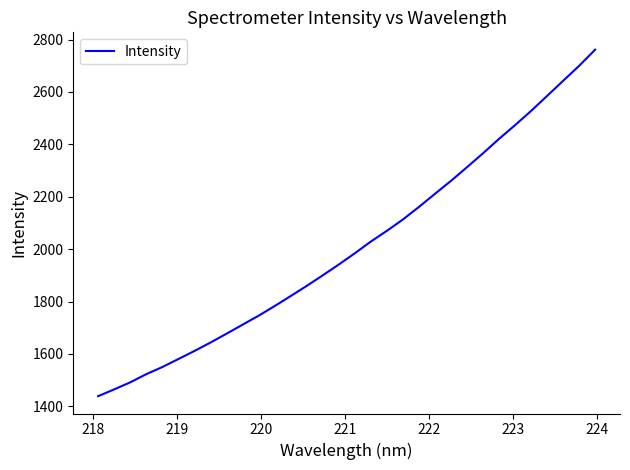

What is the difference between the maximum and minimum values?

1322.3